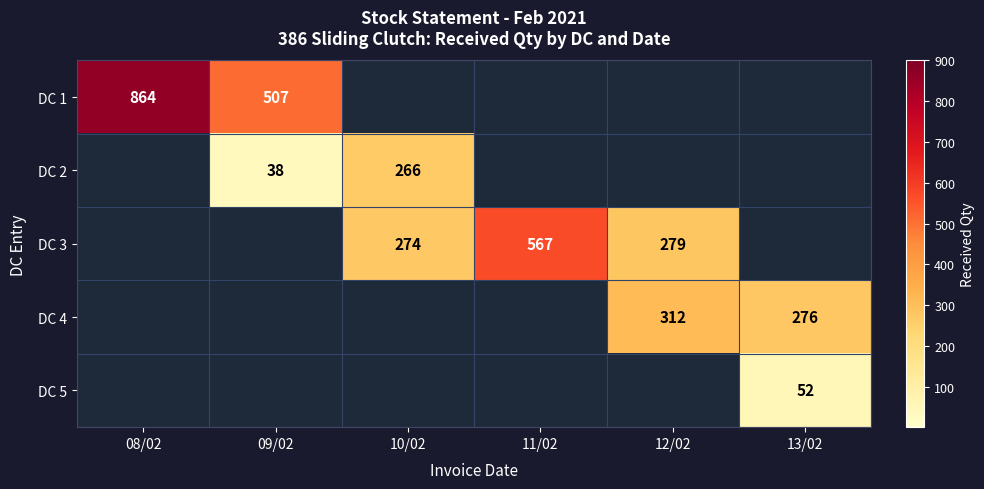

Count the number of categories in the chart.

6